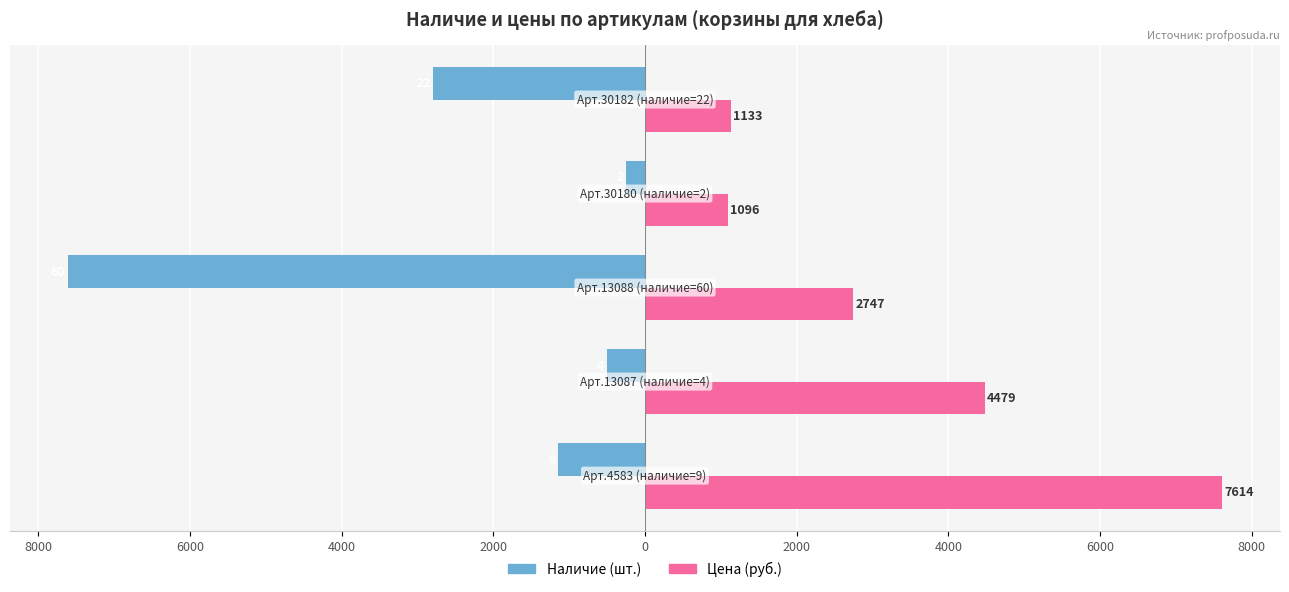

What are all the series names shown in the legend?

Наличие (шт.), Цена (руб.)